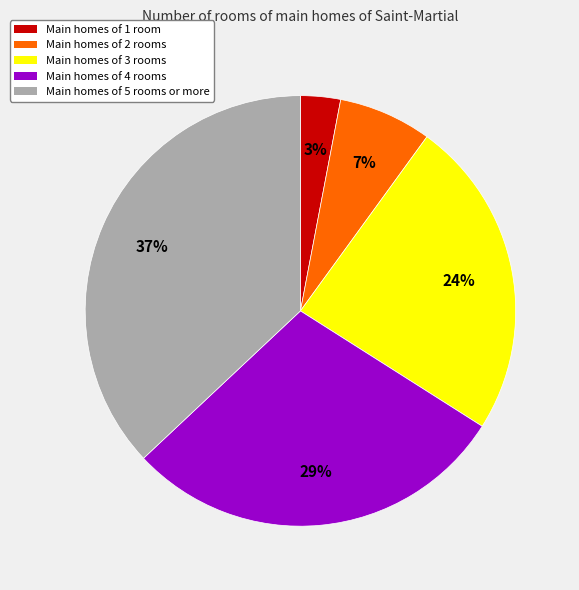

To the nearest percent, what percentage of the pie is Main homes of 2 rooms?

7%